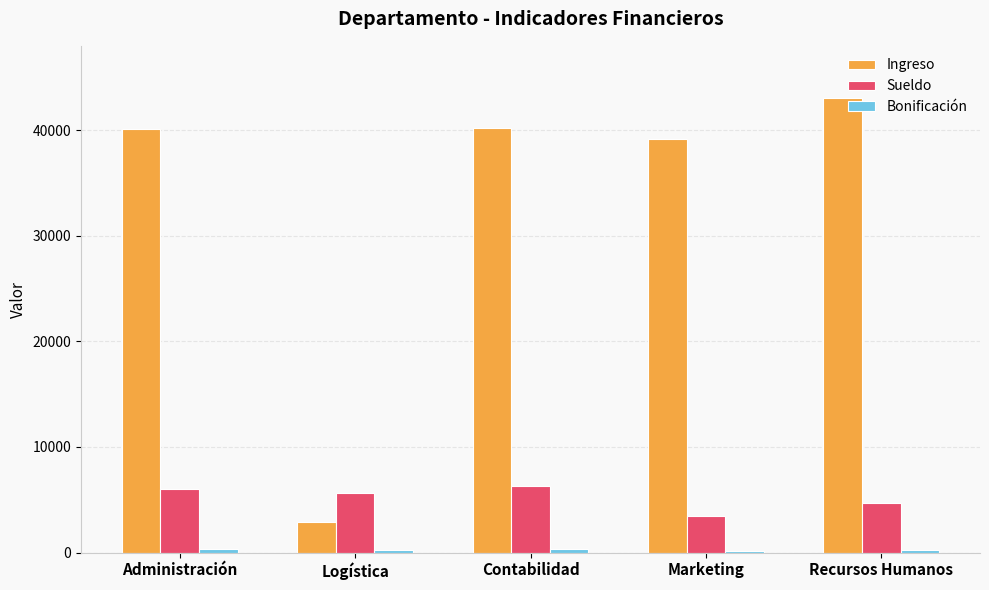

Which series changed the most between Contabilidad and Marketing?

Sueldo